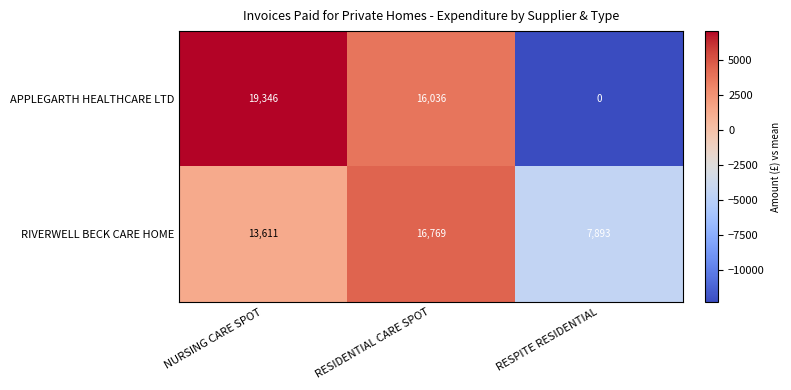

Reading right to left, what are all the values shown in this chart?

APPLEGARTH HEALTHCARE LTD: 0	16036	19346
RIVERWELL BECK CARE HOME: 7893	16769	13611